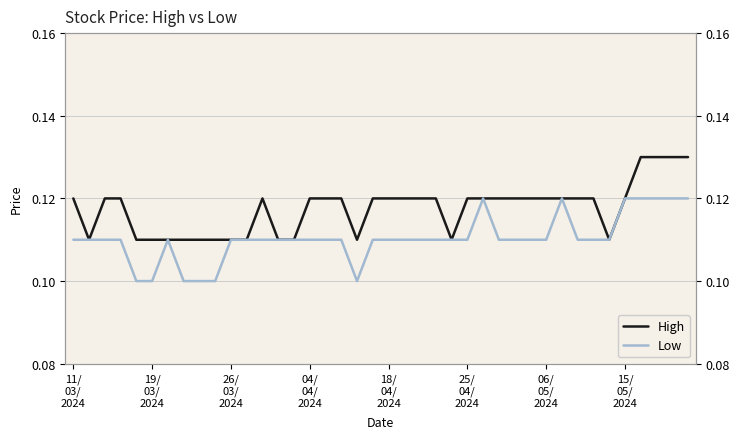

Rank the series by their average value, from lowest to highest.

Low, High